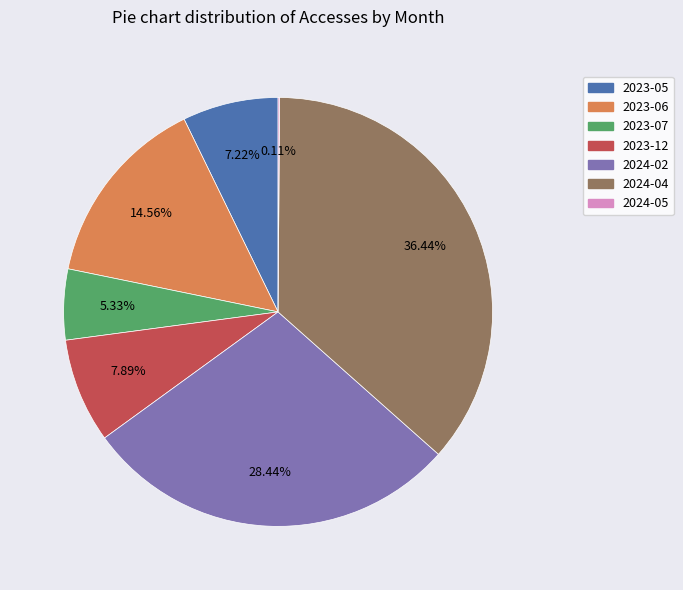

To the nearest percent, what portion does 2024-04 represent?

36%